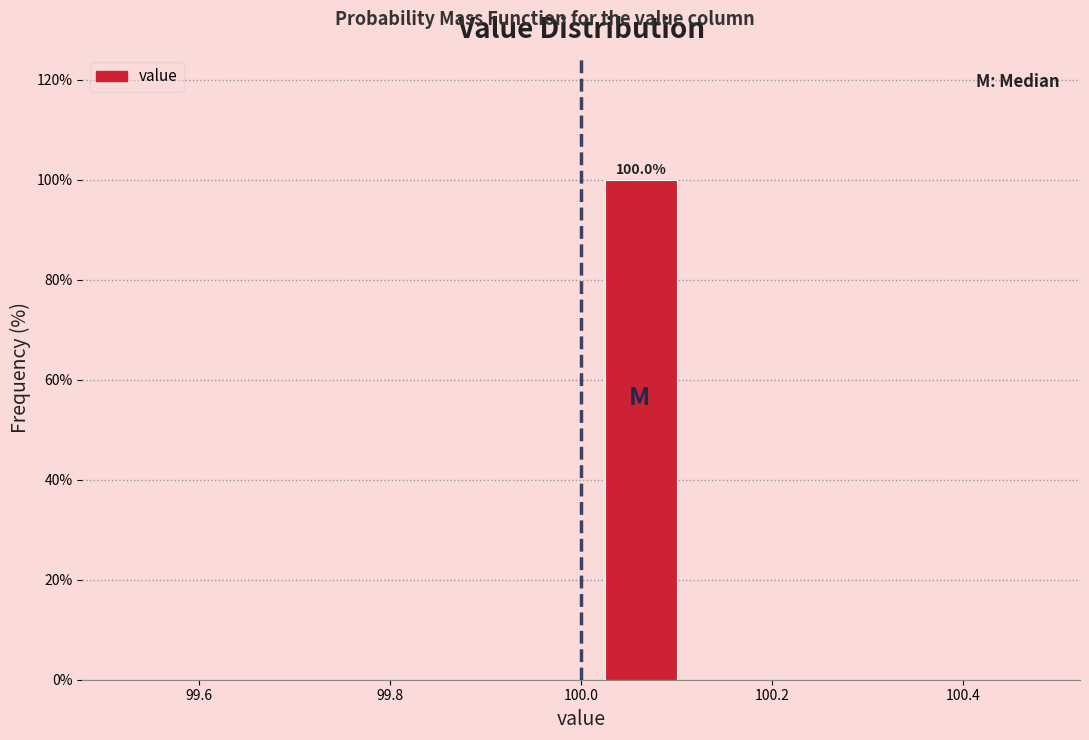

Which range on the x-axis has the tallest bar?

100.000 to 100.125